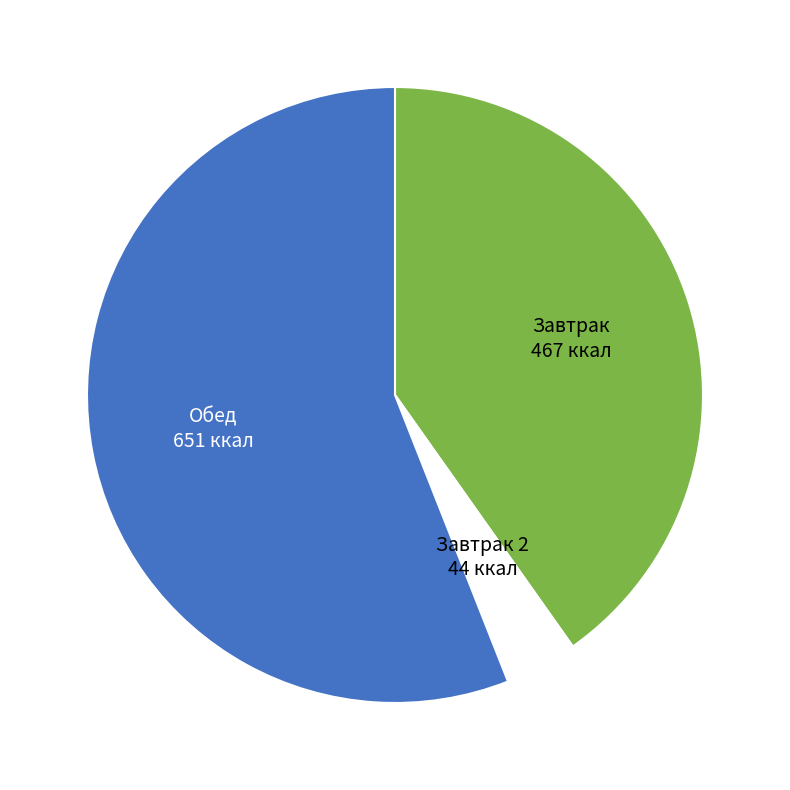

Does any single category account for the majority?

Yes